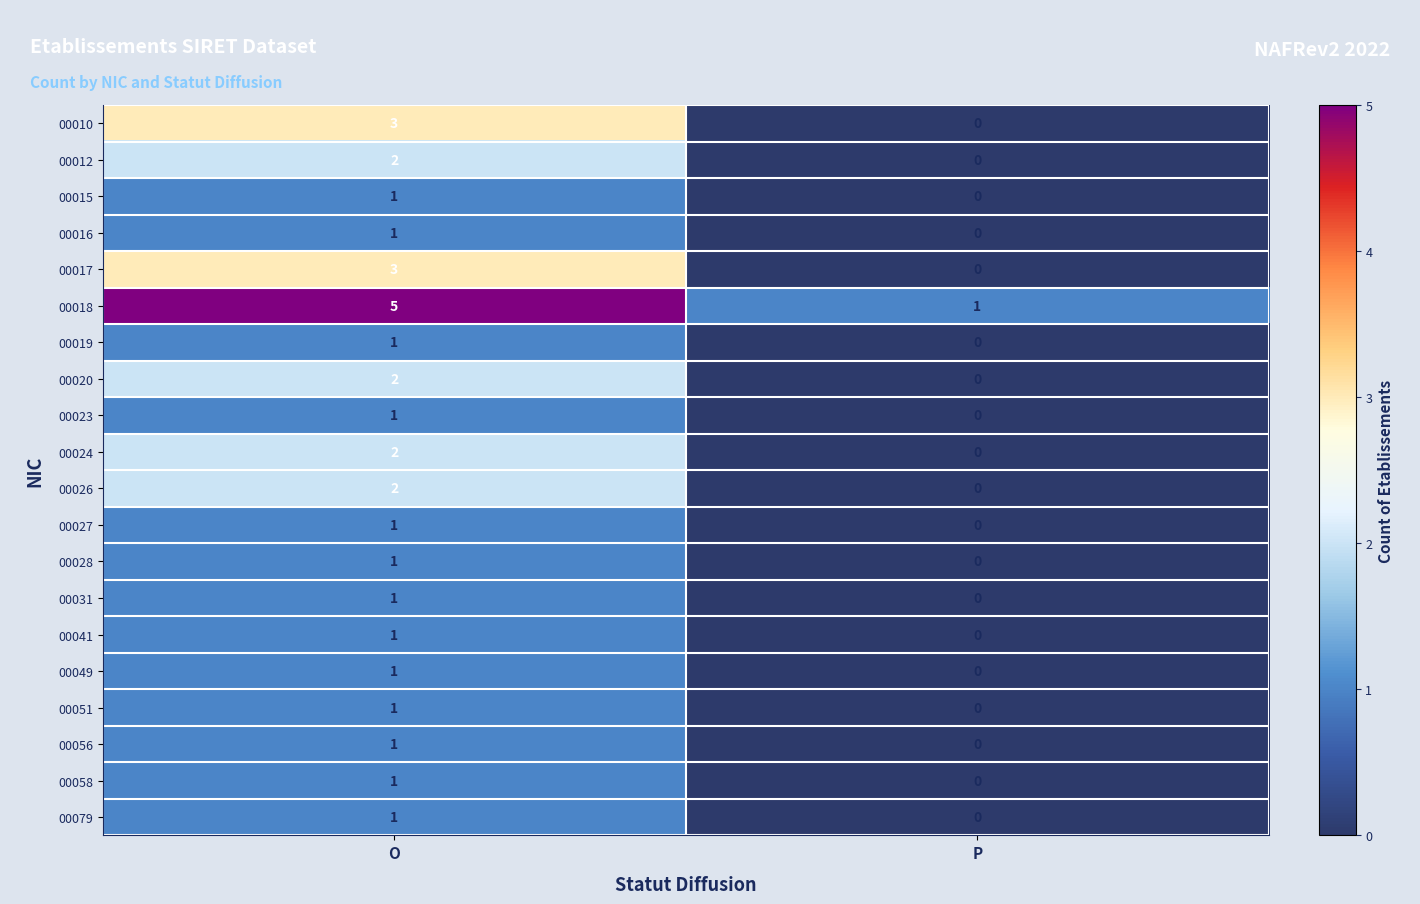

True or false: 00026 has a value of -1 at P.

False